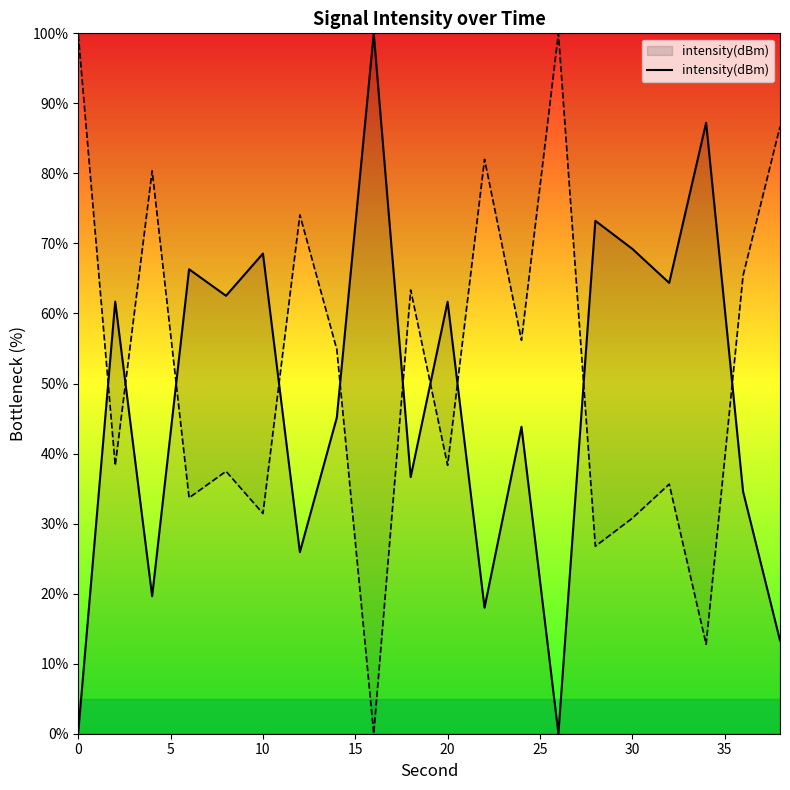

Is it true that intensity(dBm) equals 21.1 at 10?

False